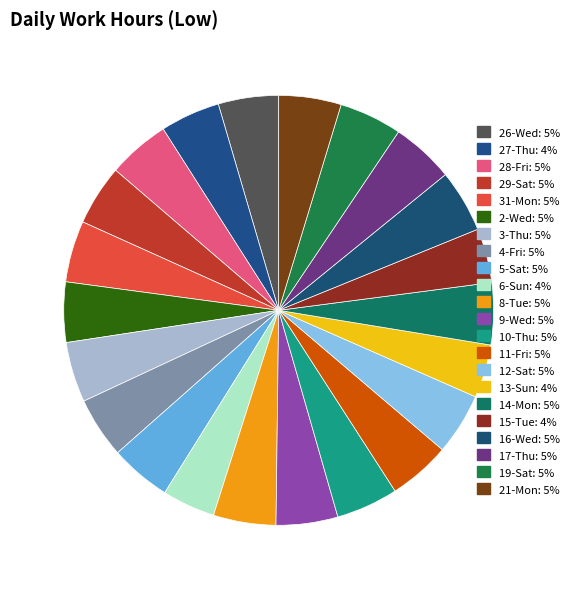

How many segments does this pie chart have?

22